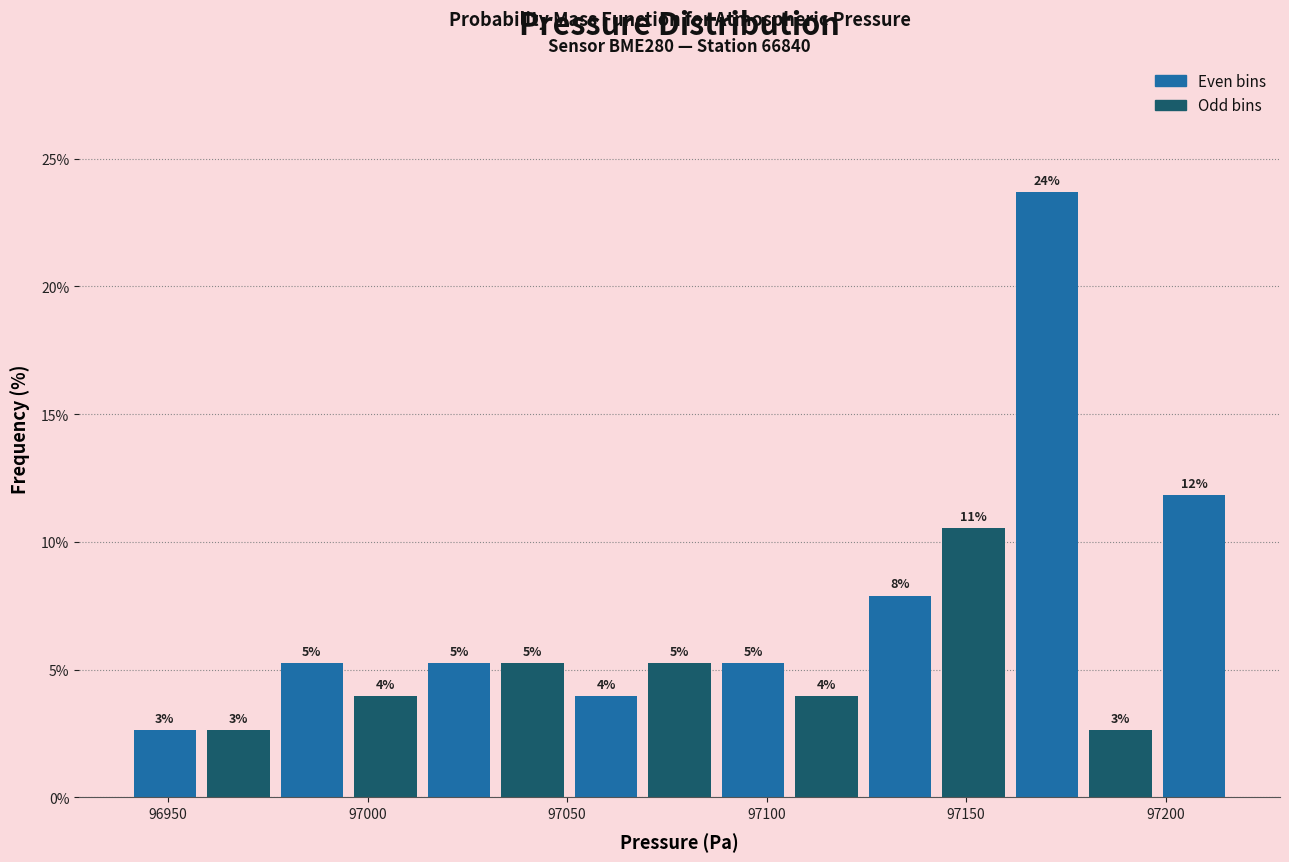

Read against the x-axis, roughly where is the centre of the tallest bar?

97170